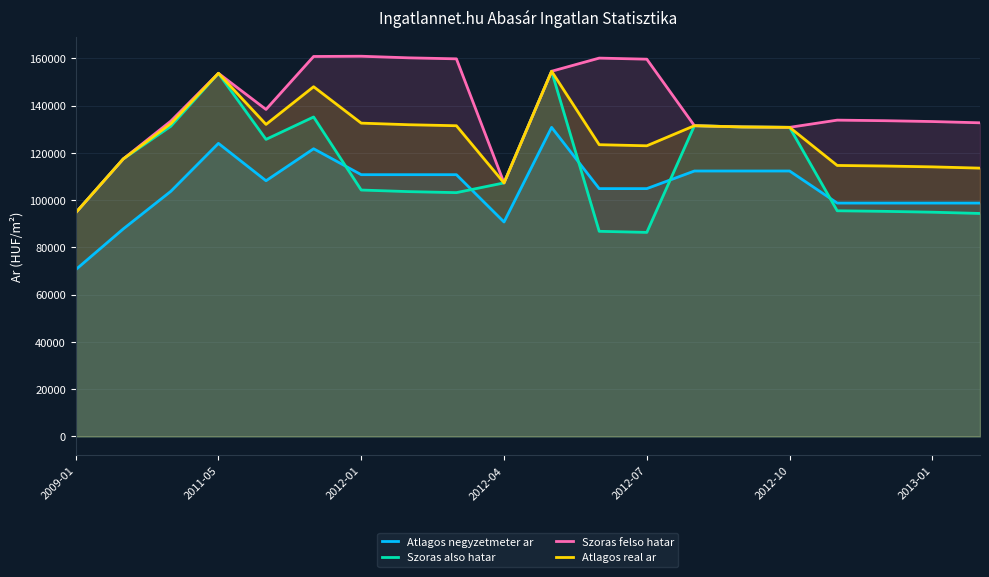

True or false: Atlagos negyzetmeter ar and Szoras felso hatar intersect in this chart.

False